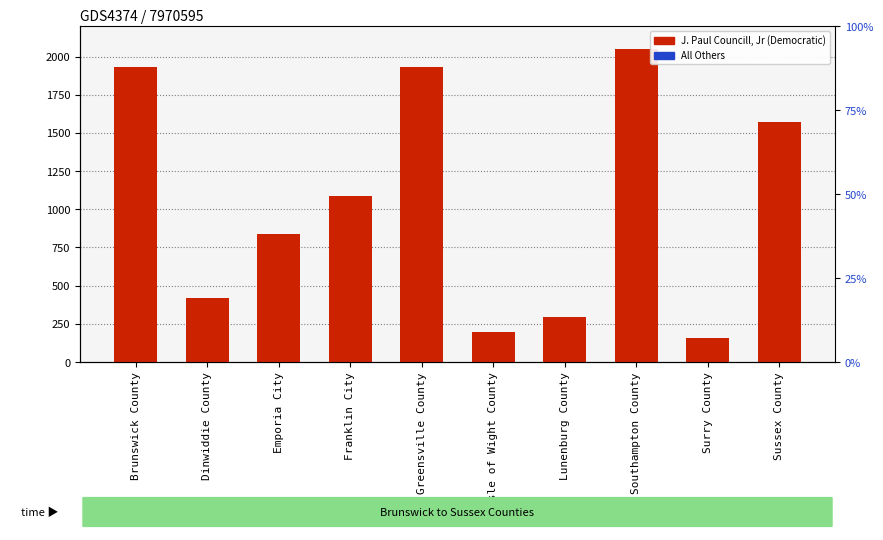

How many data points in J. Paul Councill, Jr (Democratic) are above 1085?

4